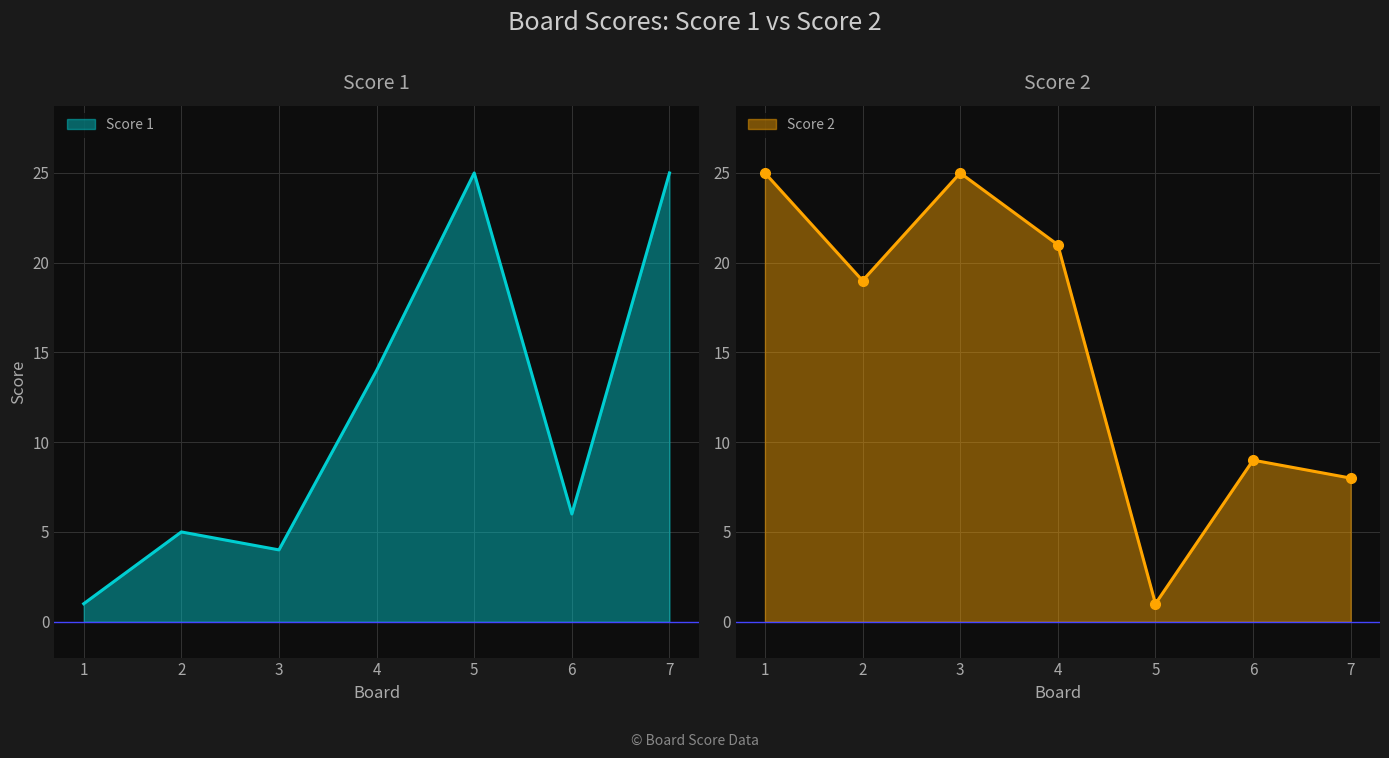

What is the minimum value for Score 2?

1